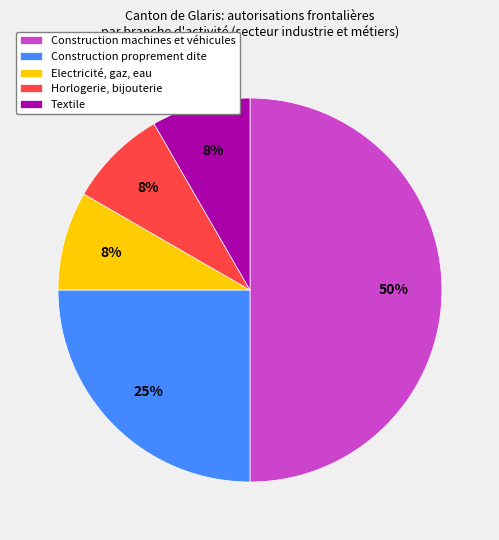

Count the number of slices in the pie.

5